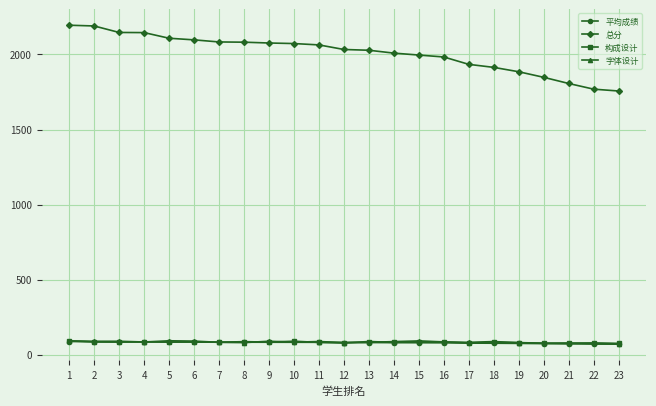

Which series changed the most between 18 and 22?

总分